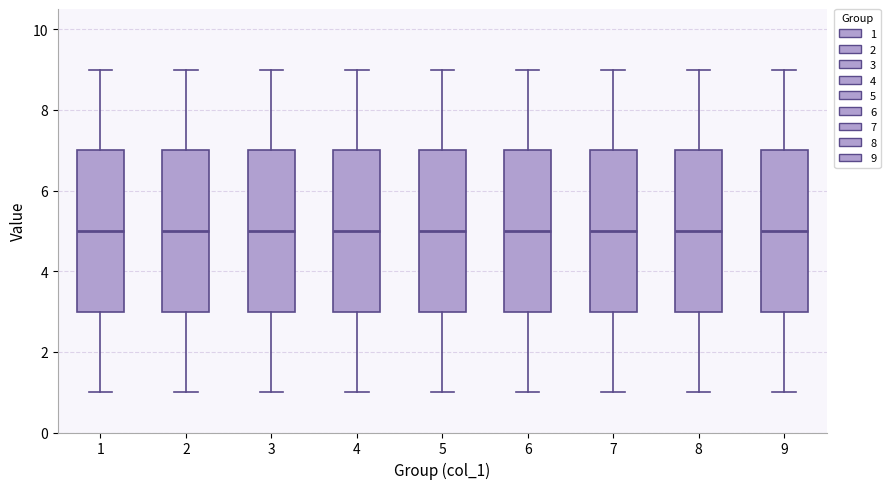

Reading left to right, transcribe this box plot: for each box, give where its median line is, the range the box spans, and where its two whiskers end, as read against the y-axis. The values are not printed on the chart, so give them approximately, as read against the axis.

1: median 5, box 3 to 7, whiskers 1 to 9
2: median 5, box 3 to 7, whiskers 1 to 9
3: median 5, box 3 to 7, whiskers 1 to 9
4: median 5, box 3 to 7, whiskers 1 to 9
5: median 5, box 3 to 7, whiskers 1 to 9
6: median 5, box 3 to 7, whiskers 1 to 9
7: median 5, box 3 to 7, whiskers 1 to 9
8: median 5, box 3 to 7, whiskers 1 to 9
9: median 5, box 3 to 7, whiskers 1 to 9